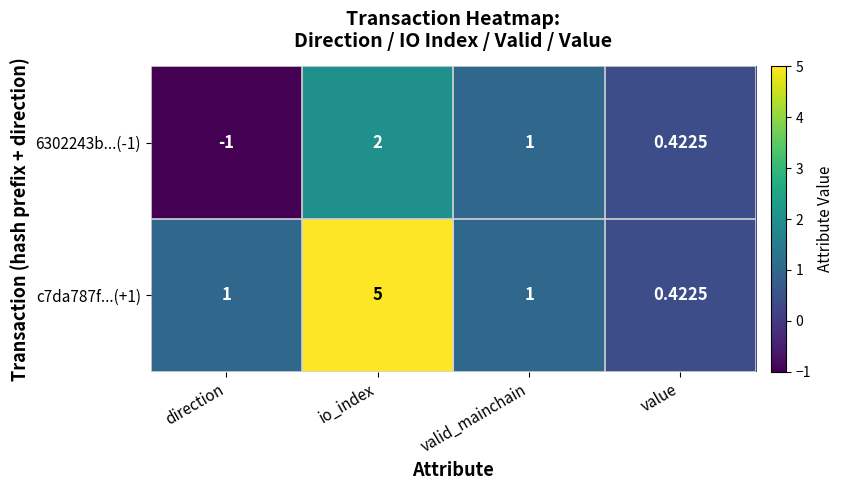

Which series has the largest total across all categories?

c7da787f...(+1)